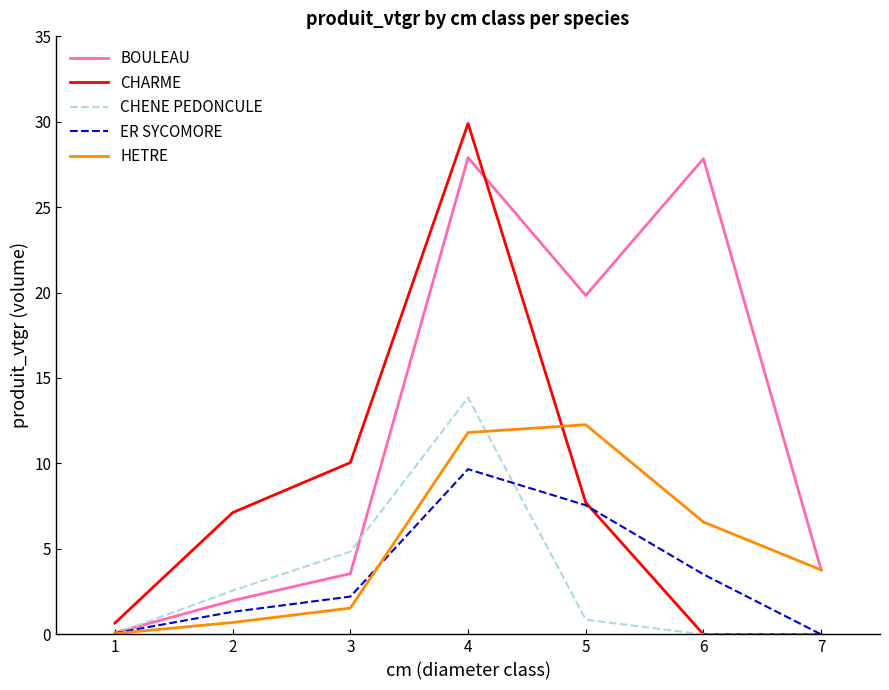

Where is CHENE PEDONCULE nearest to the value 6?

3